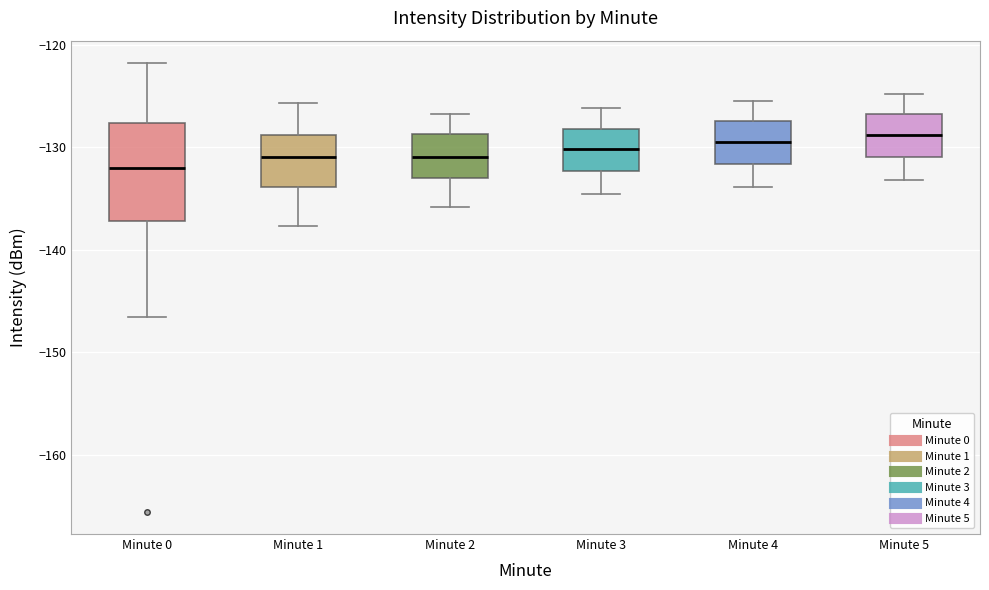

Which box is the tallest, from its lower edge to its upper edge?

Minute 0